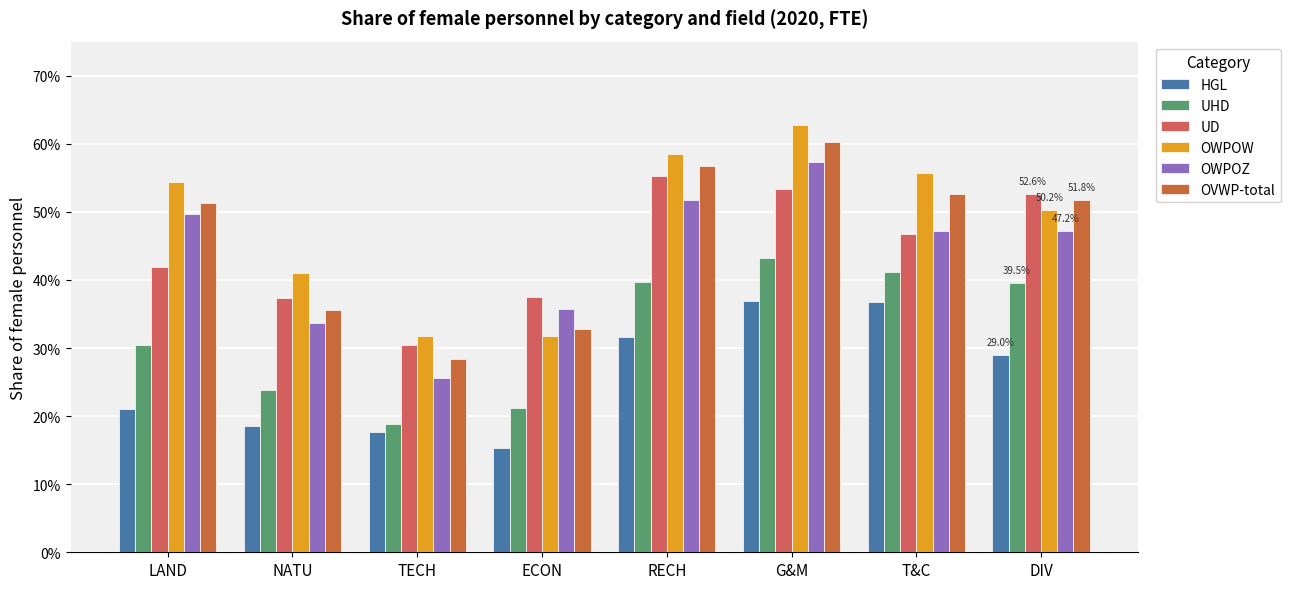

Is the value of UHD at G&M greater than the value of UD at RECH?

No